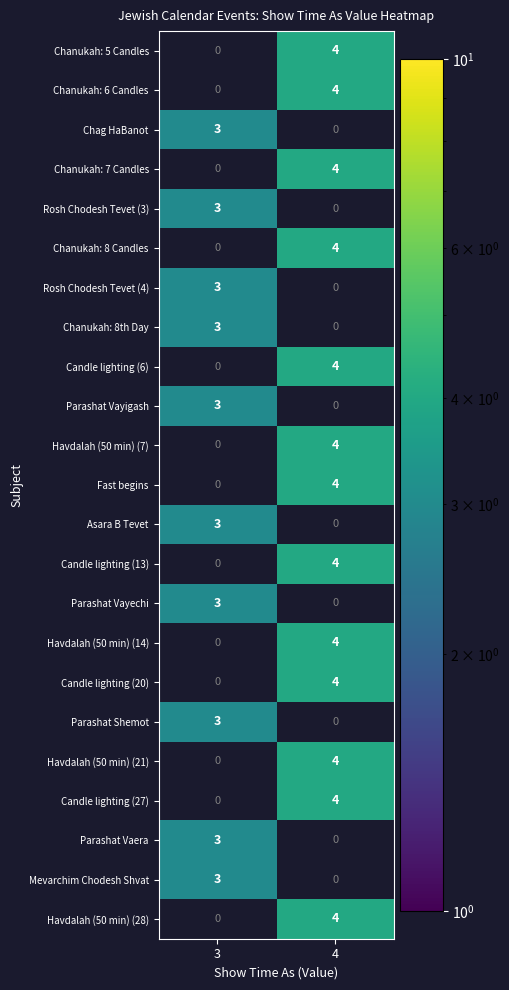

The Candle lighting (27) series shows 3 at 4. True or false?

False